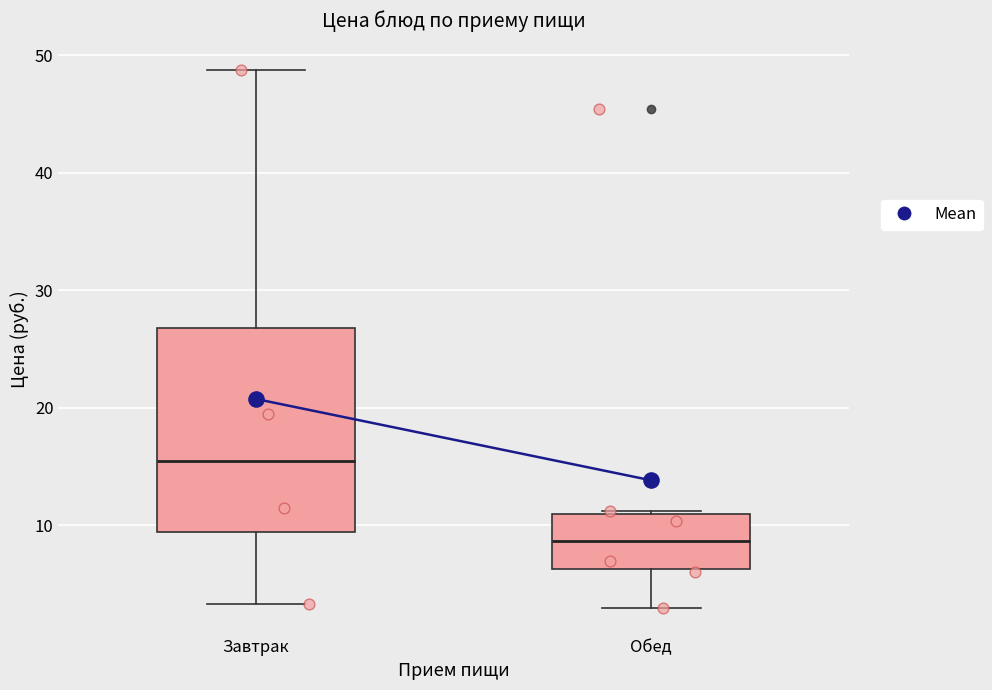

Comparing the boxes themselves (not the whiskers), which one is the tallest?

Завтрак